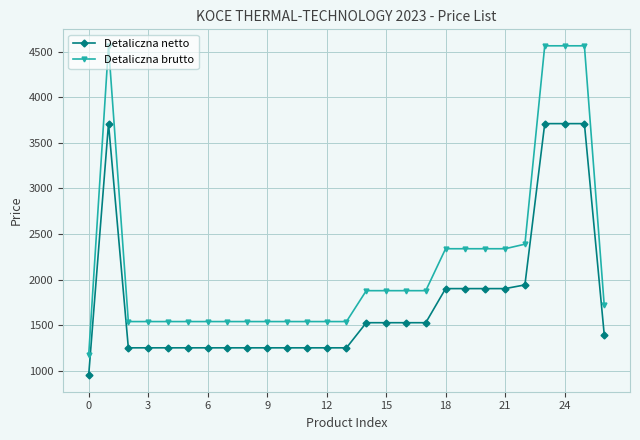

Which series has the largest range (max minus min)?

Detaliczna brutto